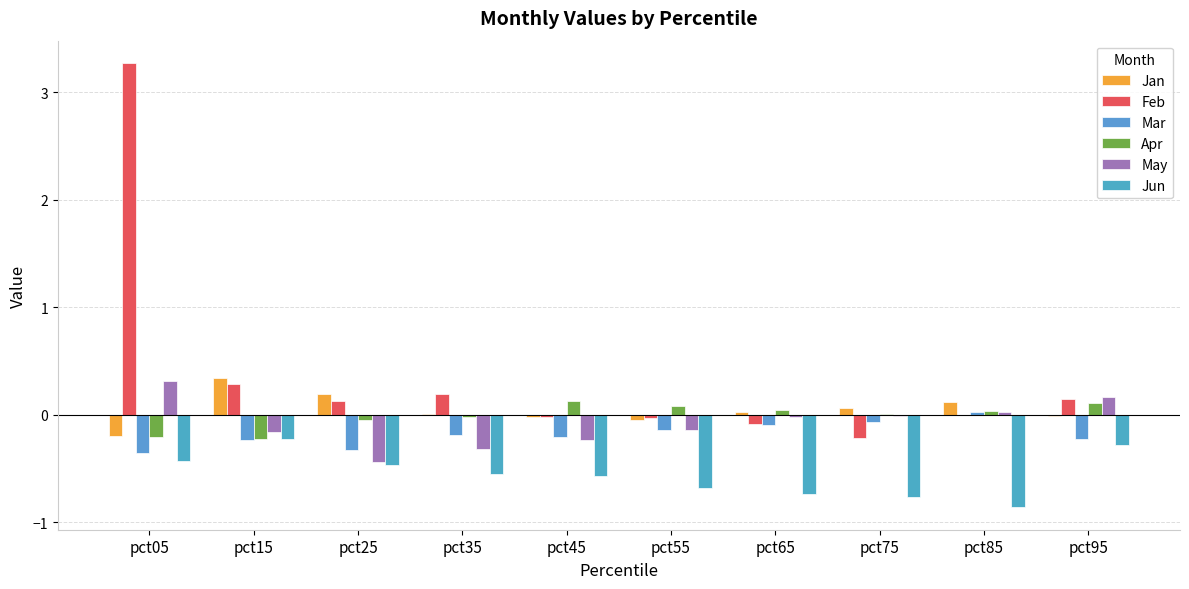

How many groups of bars are there?

10